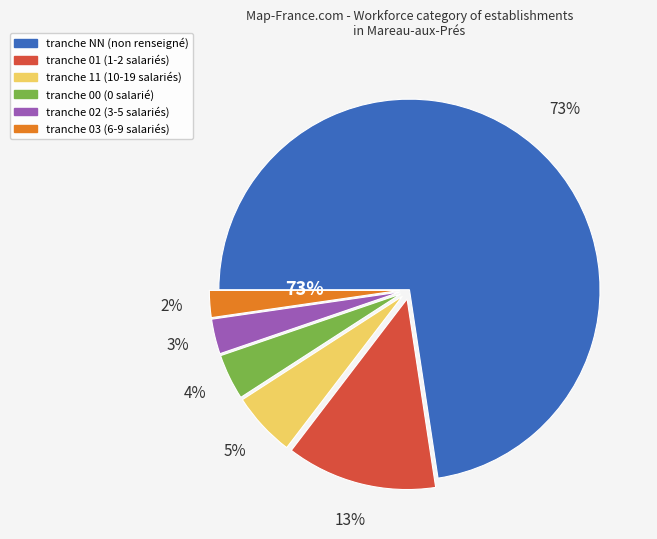

What portion of the pie excludes 11?

94.5%